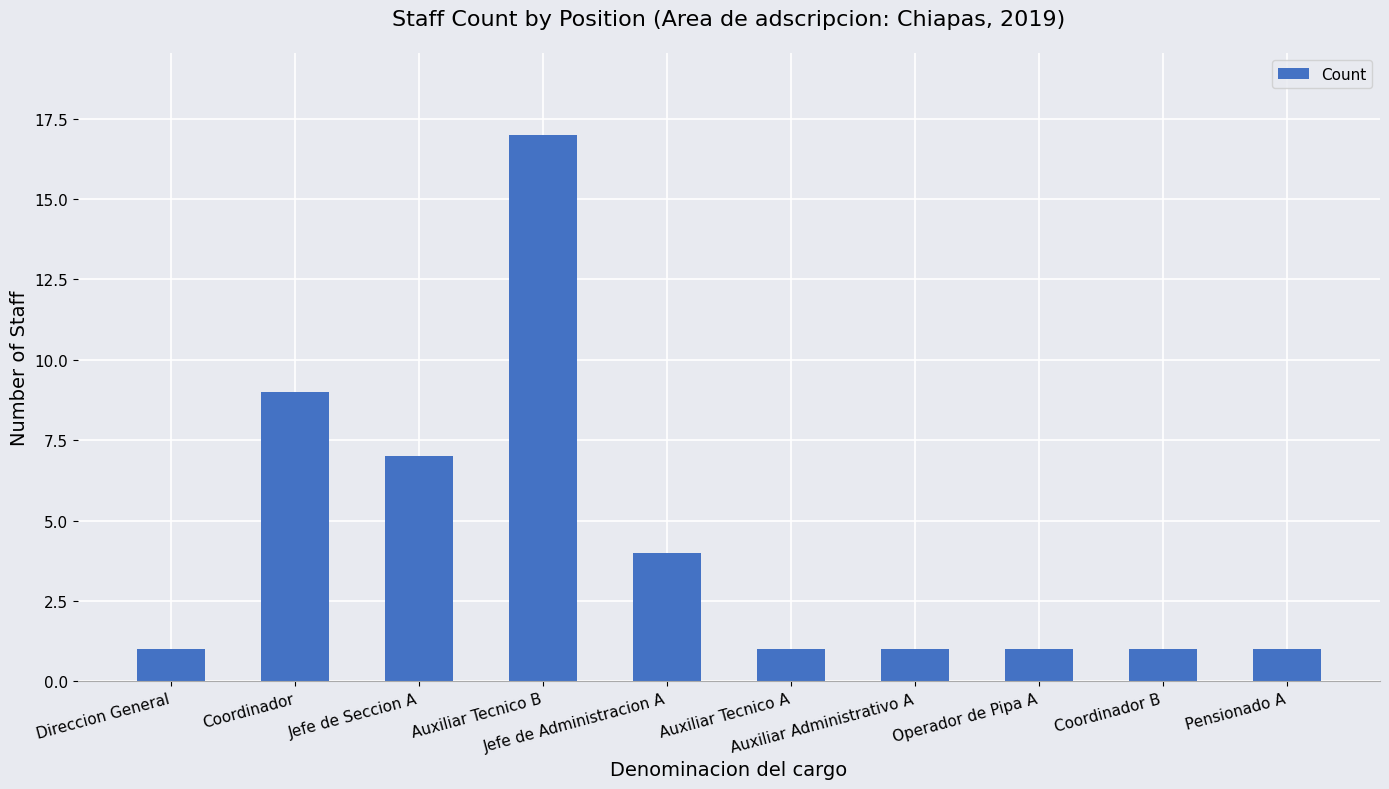

What value does the data have at Jefe de Seccion A, to the nearest 10?

10